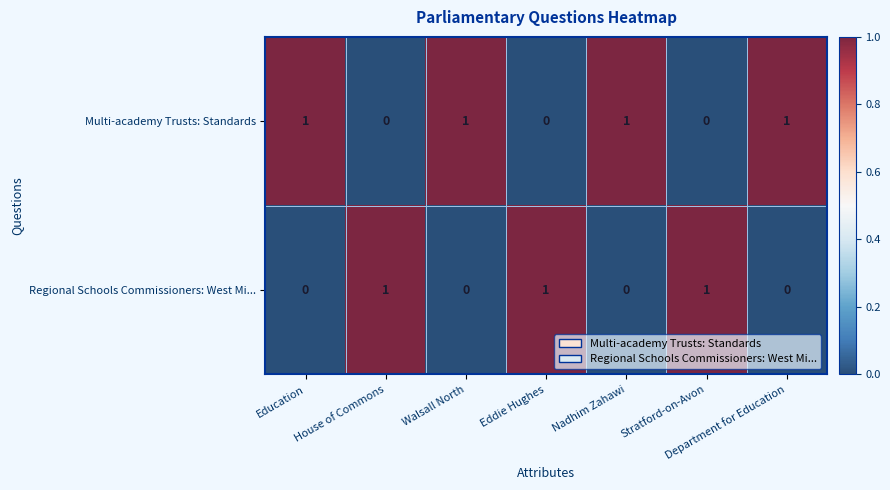

Which series has the largest total across all categories?

Multi-academy Trusts: Standards